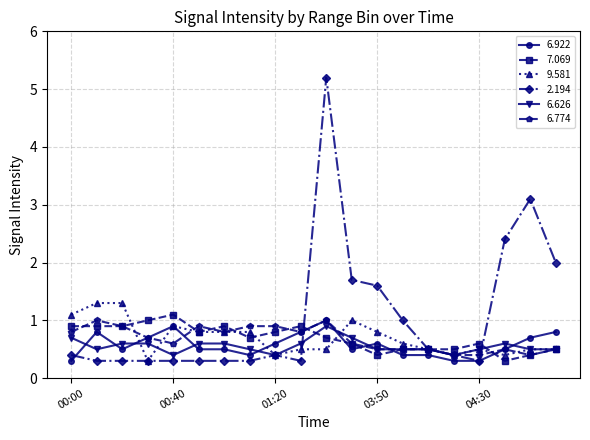

What is the minimum value for 2.194?

0.3